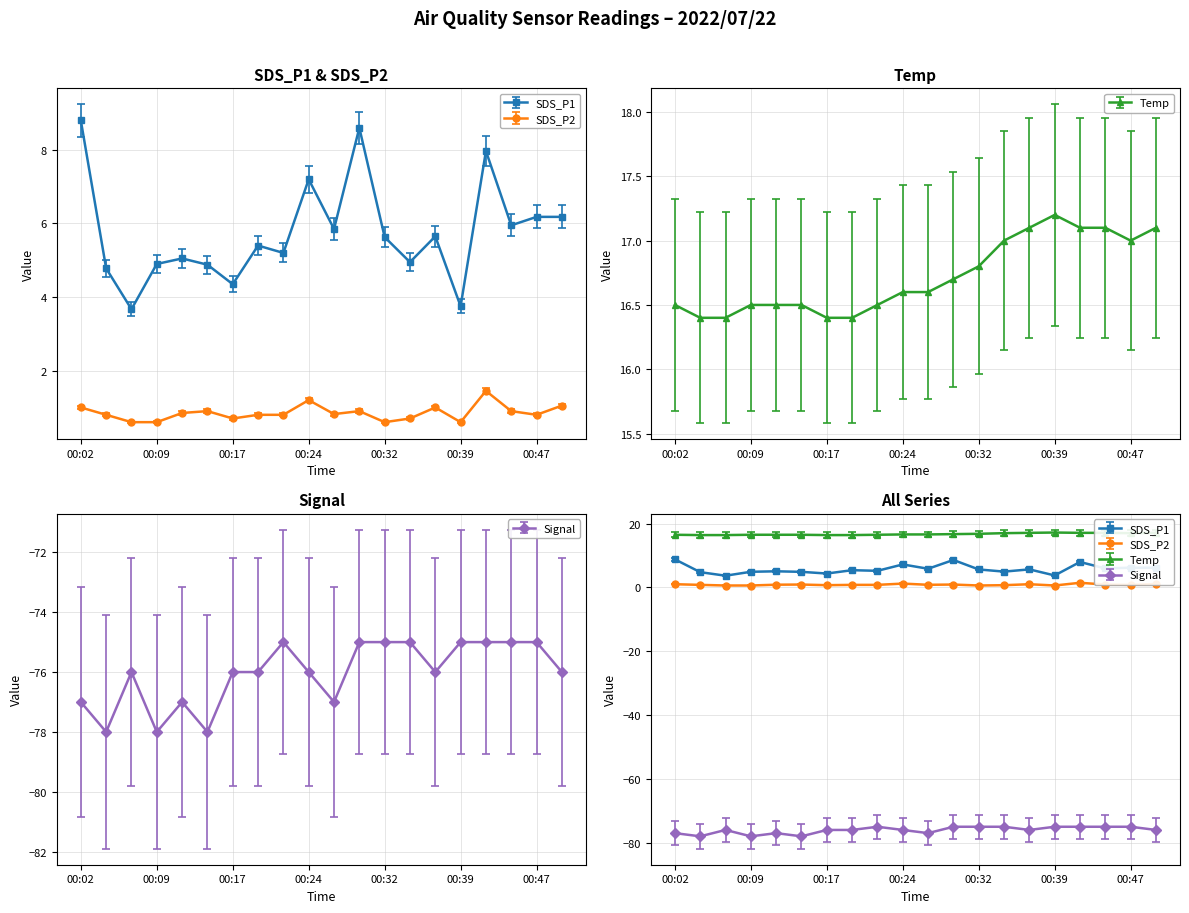

True or false: Temp and SDS_P2 intersect in this chart.

False